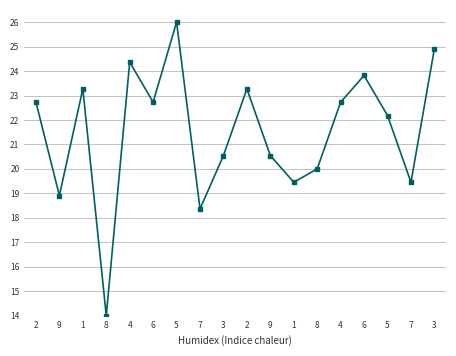

How many data points does each series have?

18